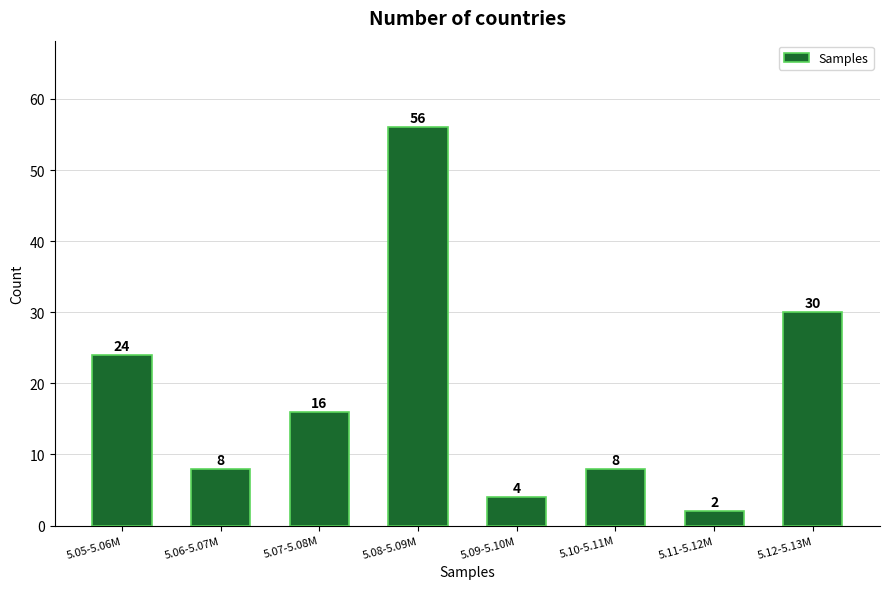

Reading left to right, what are all the values shown in this chart?

24	8	16	56	4	8	2	30